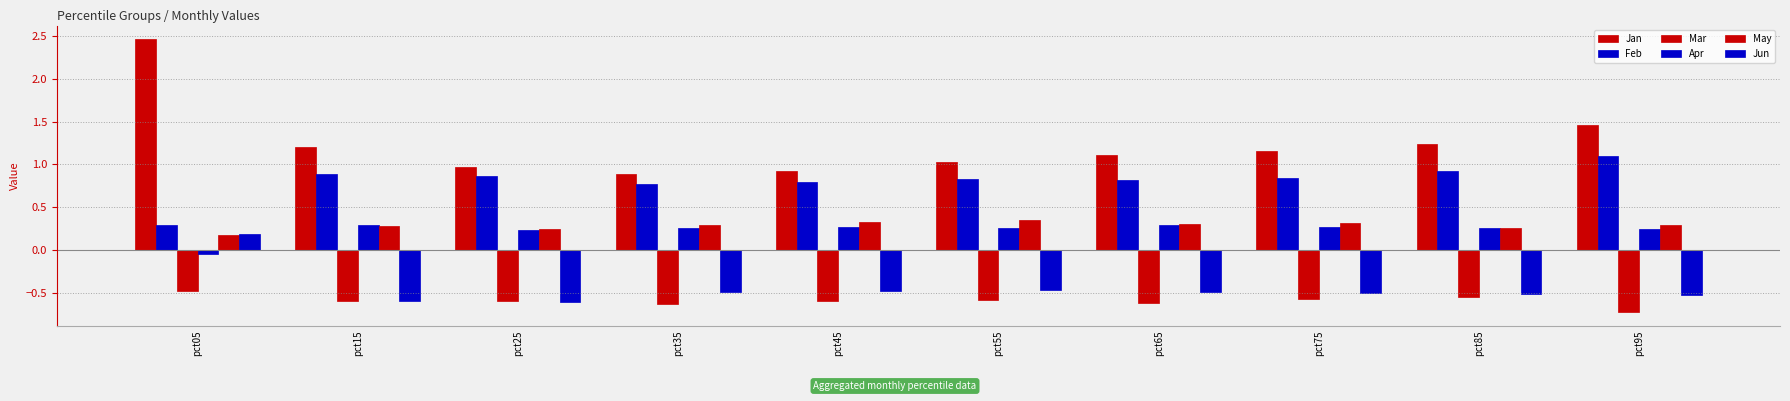

How many data points does each series have?

10